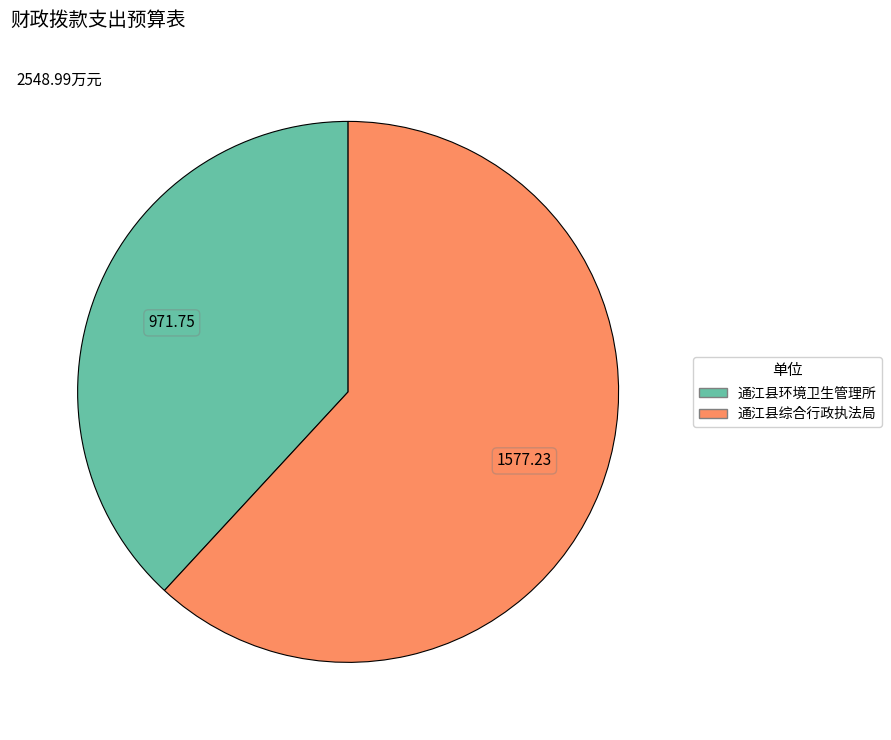

Approximately how many times larger is the value at 通江县综合行政执法局 compared to 通江县环境卫生管理所?

1.6